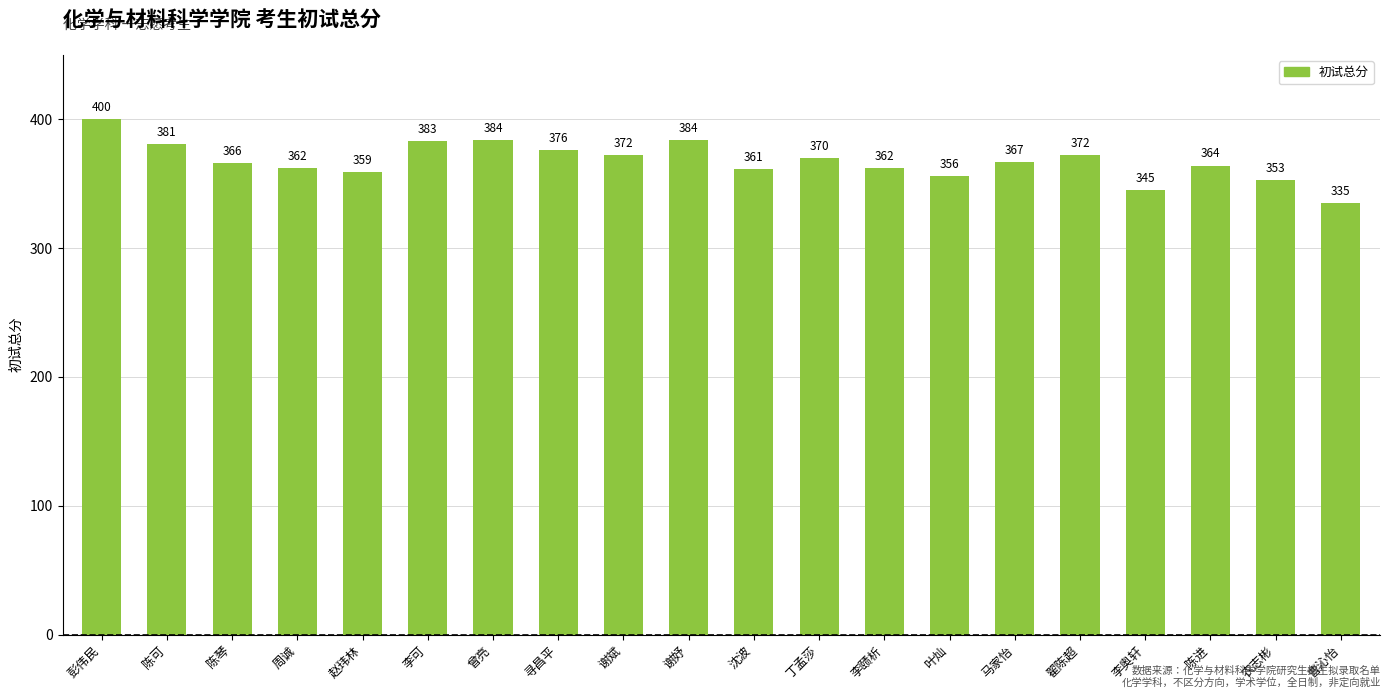

Are the bars horizontal?

No